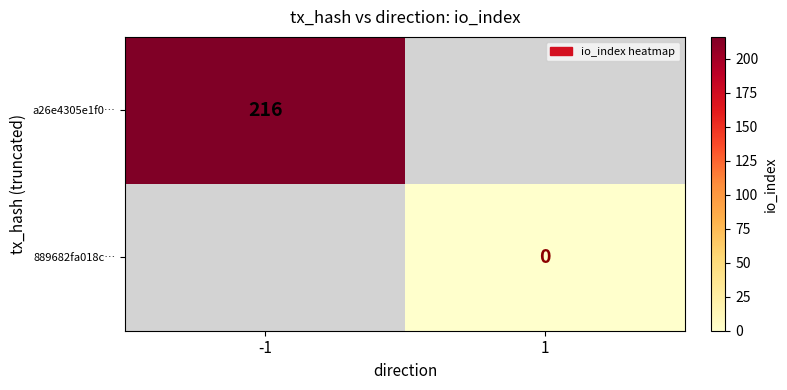

Is it true that a26e4305e1f0… equals 289 at -1?

False